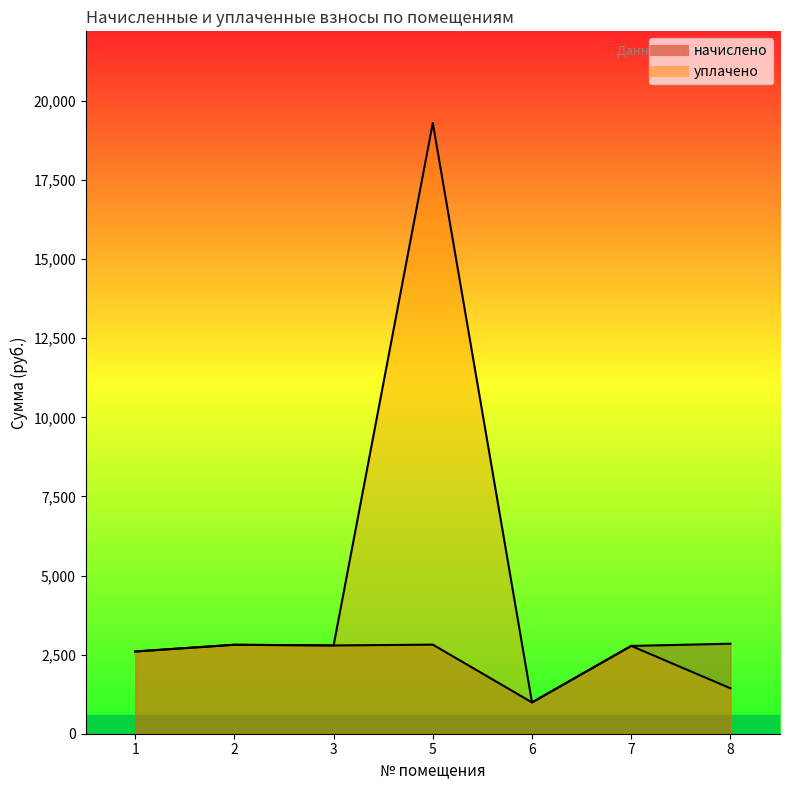

Where is the first local maximum for начислено?

2